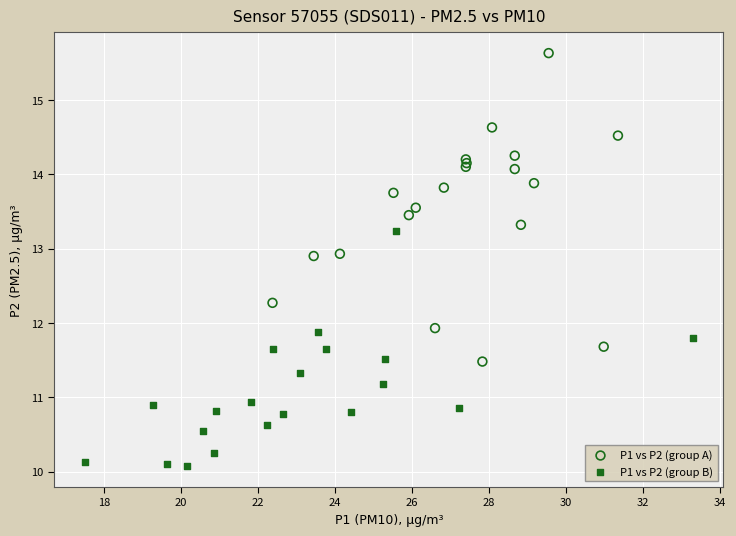

Which series reaches the maximum Y coordinate?

P1 vs P2 (group A)